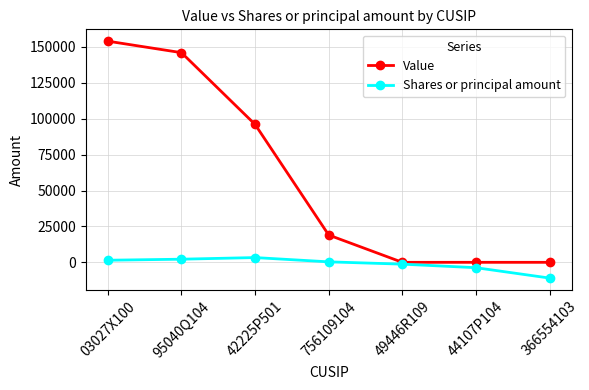

Reading left to right, list all the values displayed in this chart.

Value: 154000	146000	96000	19000	0	0	0
Shares or principal amount: 1454	2180	3312	334	-1270	-3742	-10963